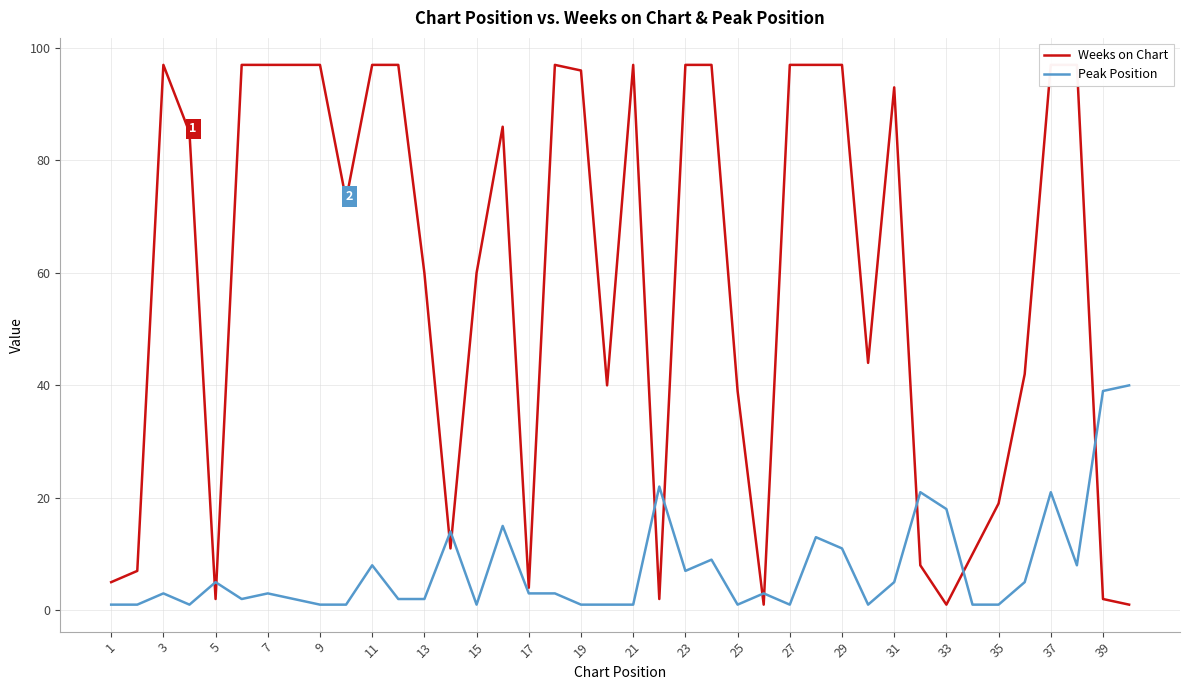

Which series has the widest spread of values?

Weeks on Chart